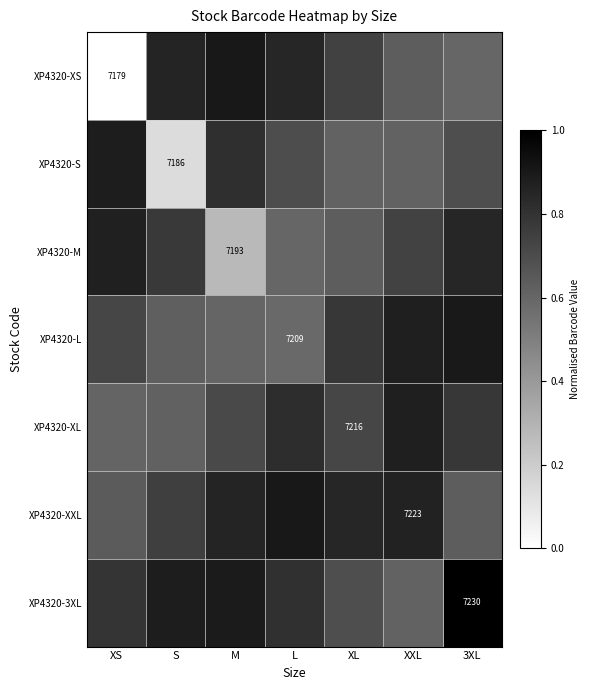

The XP4320-L series shows 0.3 at XL. True or false?

False